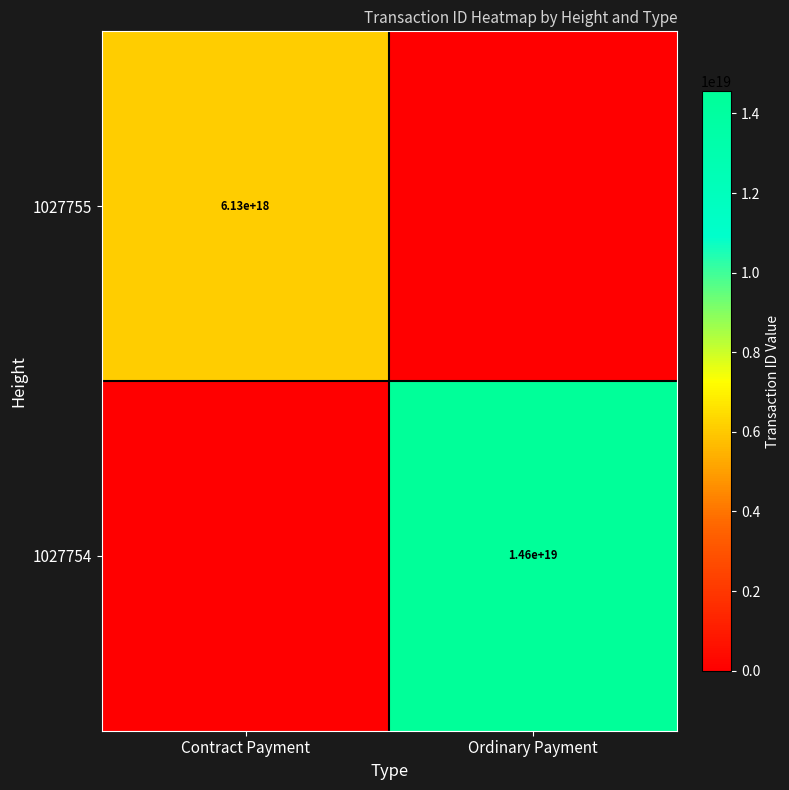

The value of 1027754 at Ordinary Payment is 7529750745613510656. True or false?

False